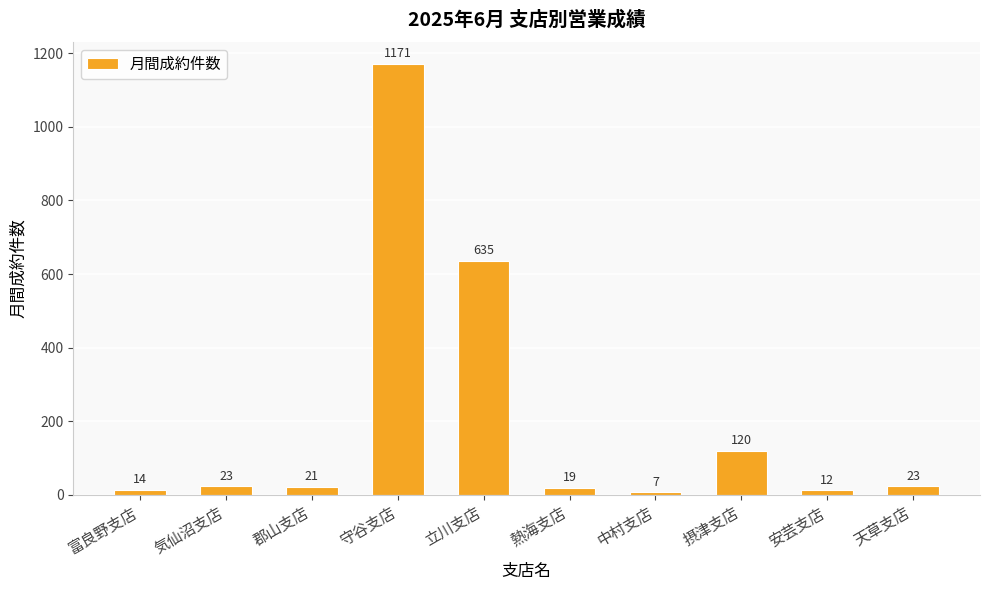

Reading left to right, extract all data points from this chart.

富良野支店=14	気仙沼支店=23	郡山支店=21	守谷支店=1171	立川支店=635	熱海支店=19	中村支店=7	摂津支店=120	安芸支店=12	天草支店=23